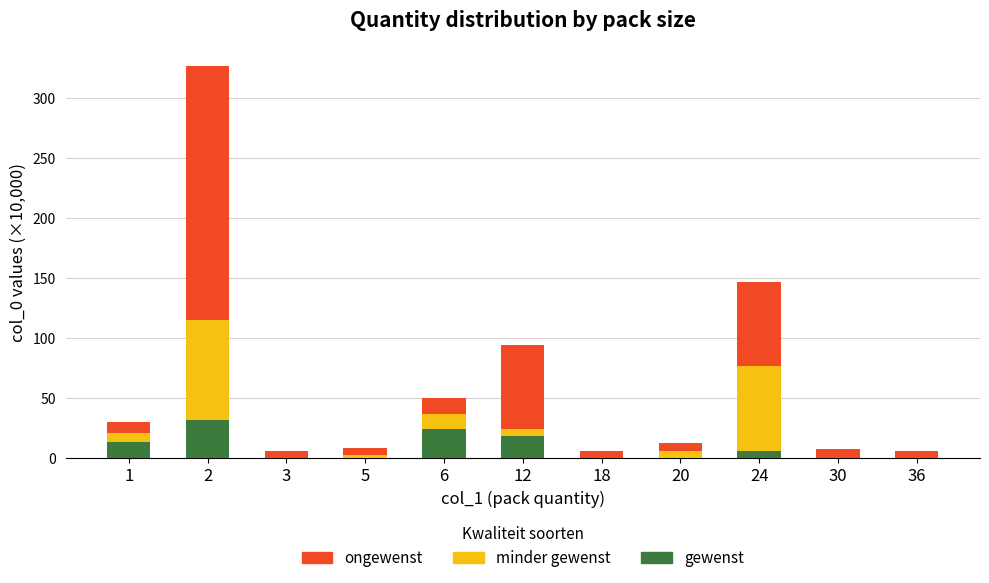

The value of minder gewenst at 18 is 0.0. True or false?

True